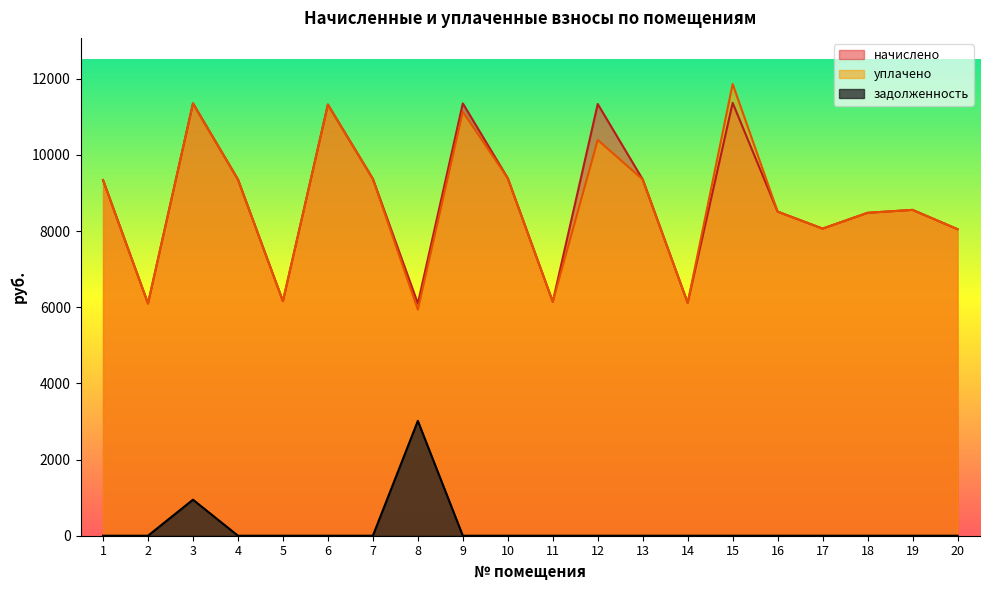

The value of начислено at 9 is 7861.7. True or false?

False